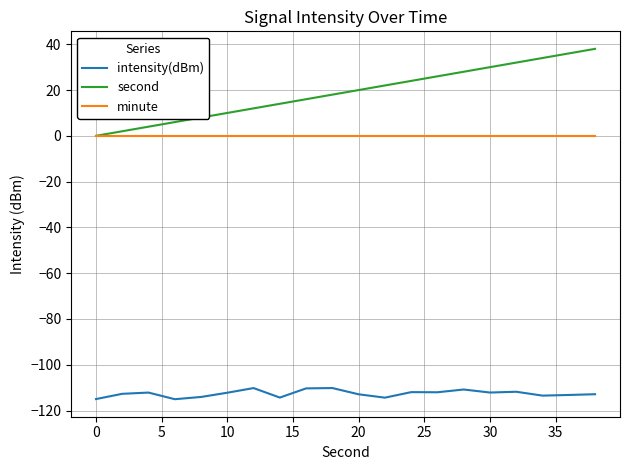

What is the greatest value displayed?

38.0